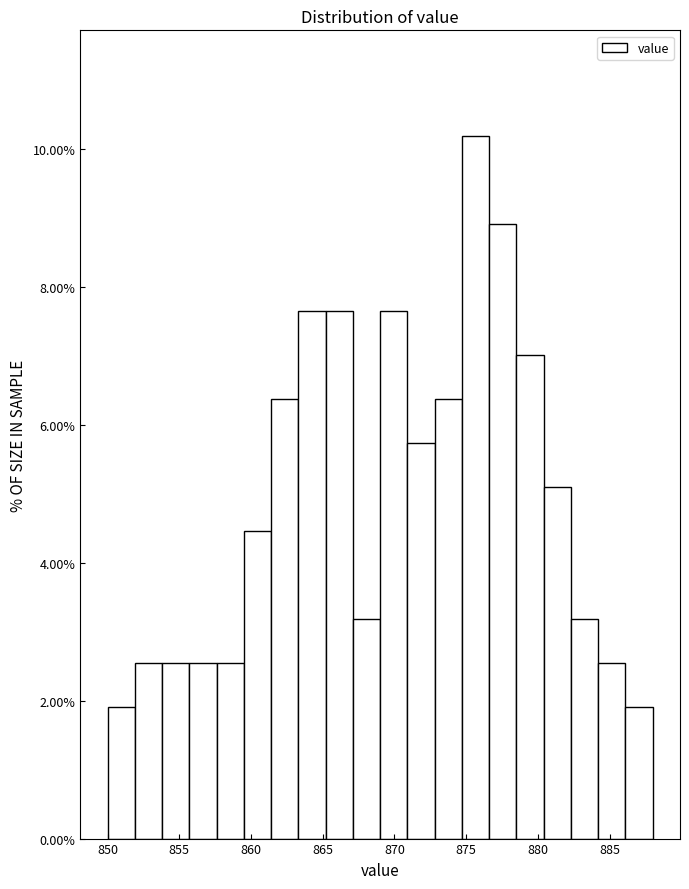

Read against the x-axis, roughly where is the centre of the tallest bar?

875.5